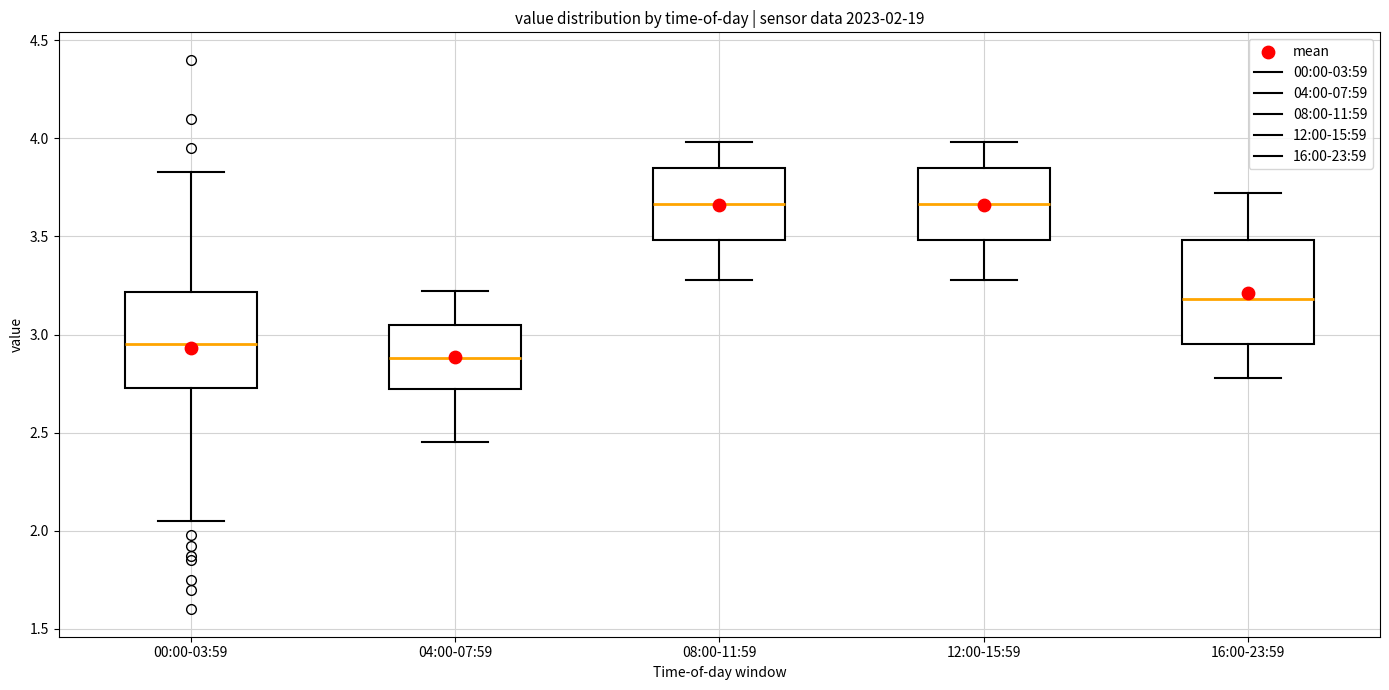

Which box has the lowest median line?

04:00-07:59